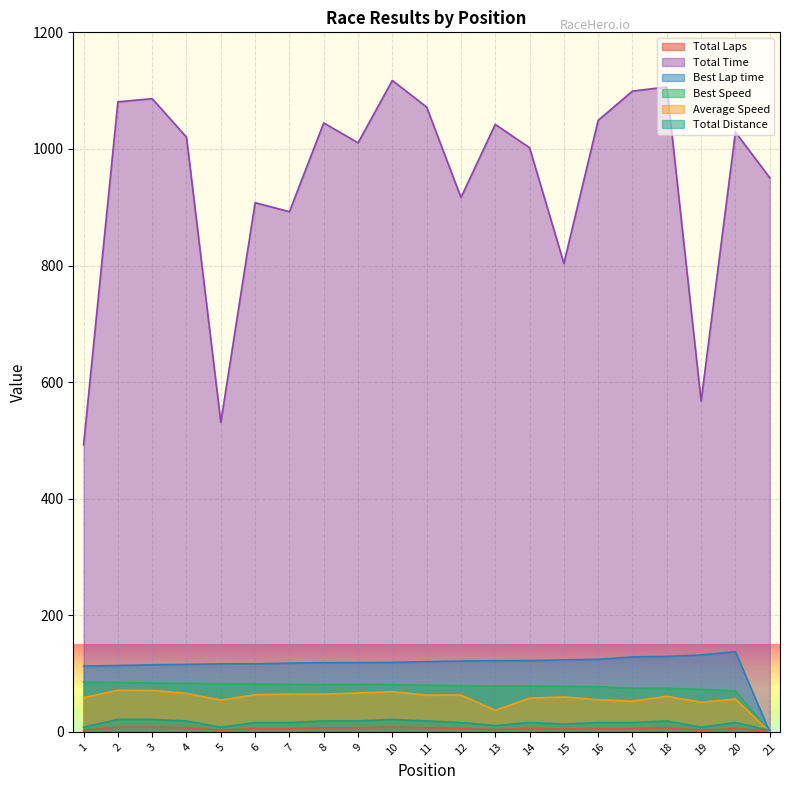

At 4, list the series in order from smallest to largest.

Total Laps, Total Distance, Average Speed, Best Speed, Best Lap time, Total Time